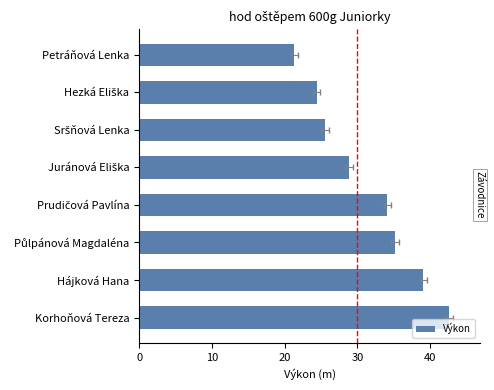

What is the smallest value displayed?

21.3